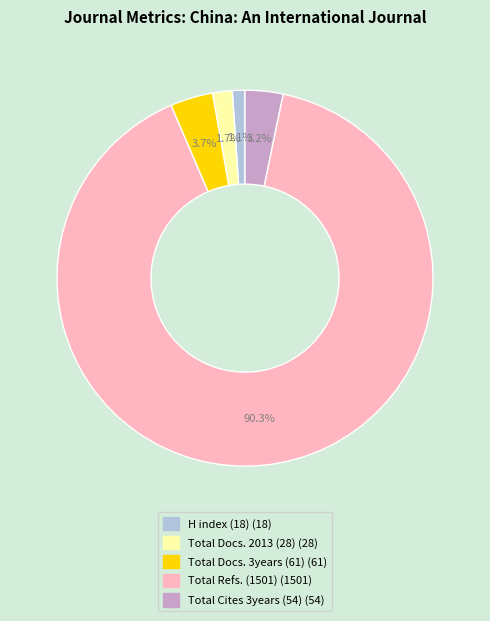

Between H index (18) and Total Docs. 3years (61), which is larger?

Total Docs. 3years (61)